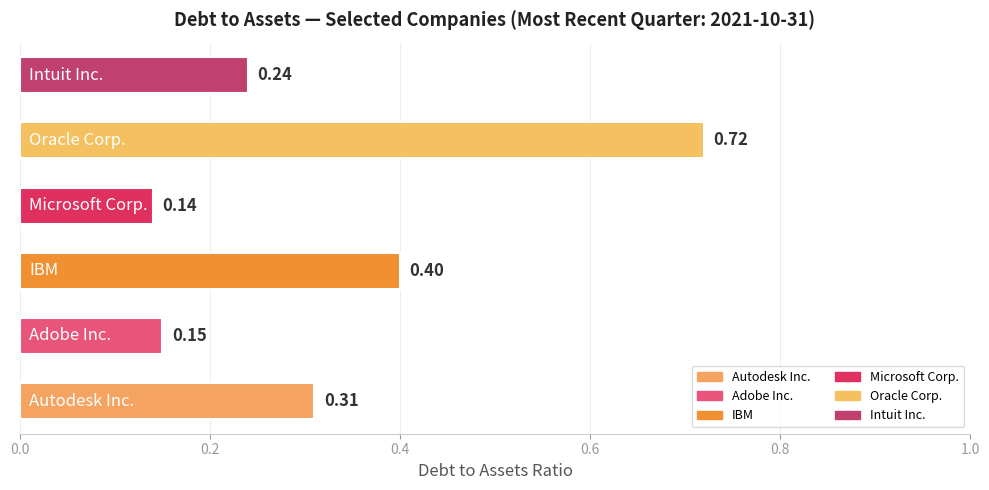

What is the difference between the maximum and minimum values?

0.6